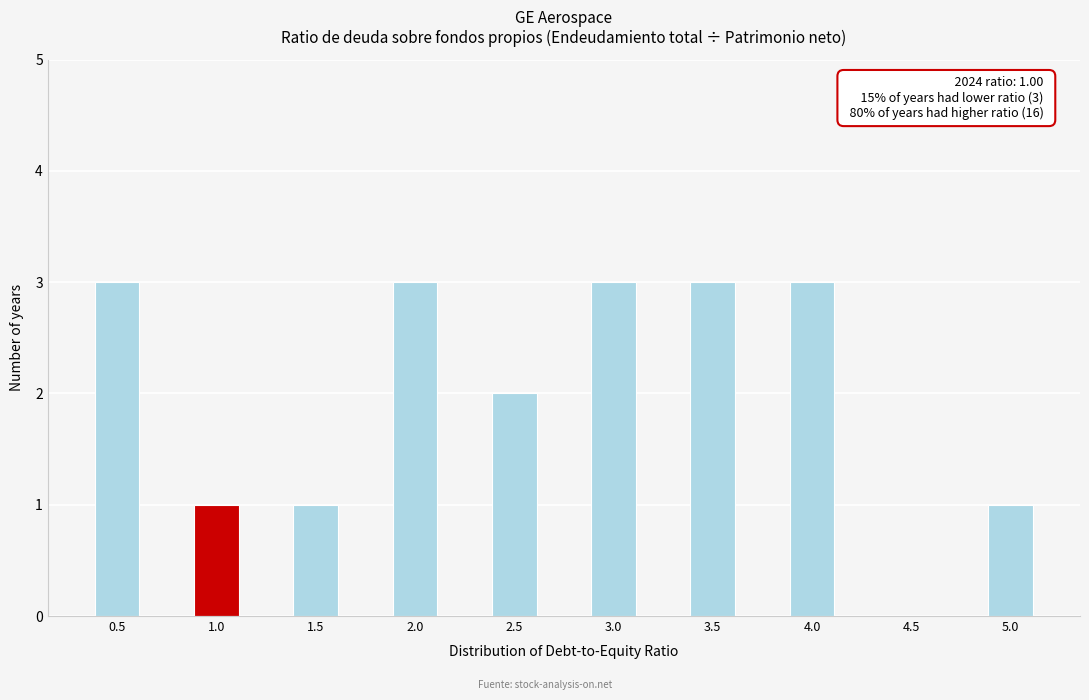

Reading left to right, extract all data points from this chart.

0.5=3	1.0=1	1.5=1	2.0=3	2.5=2	3.0=3	3.5=3	4.0=3	4.5=0	5.0=1